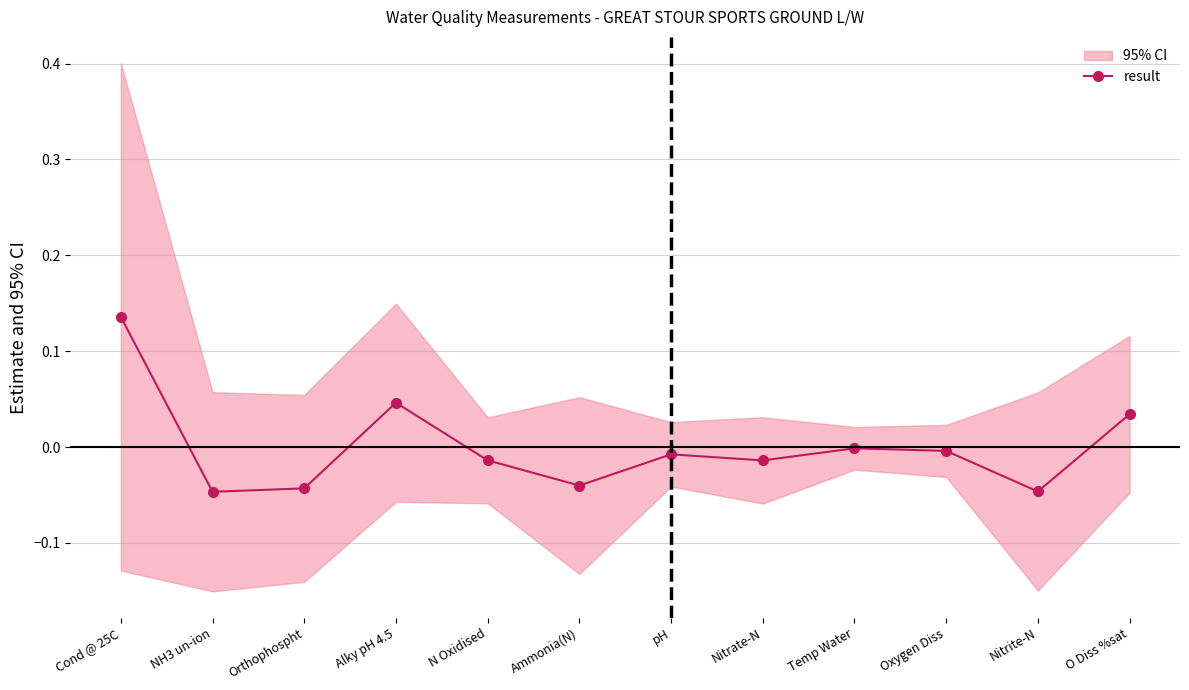

How many points are lower than both their immediate neighbors (excluding endpoints)?

4